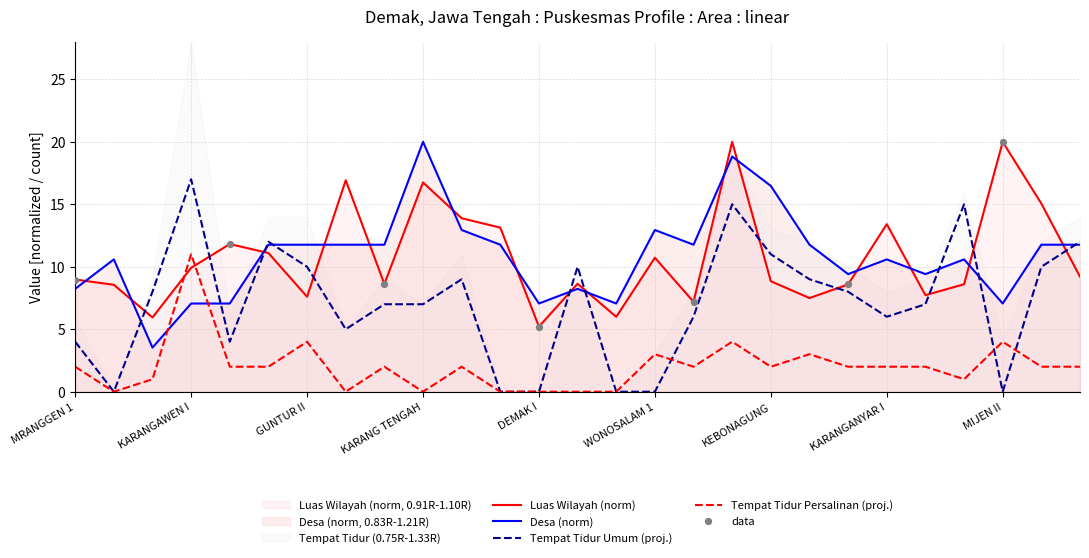

Which series has the largest total across all categories?

Desa